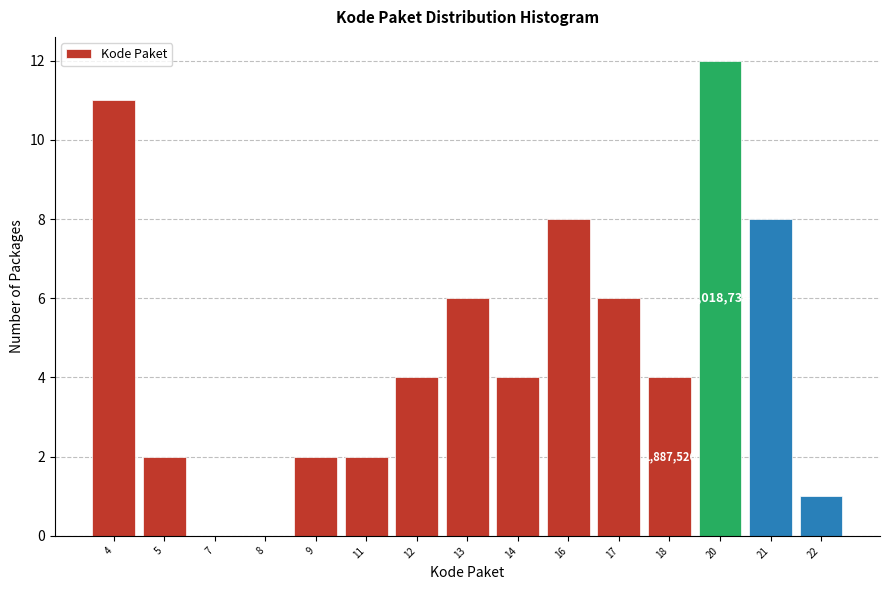

Reading left to right, transcribe all the data shown in this chart.

4=11	5=2	7=0	8=0	9=2	11=2	12=4	13=6	14=4	16=8	17=6	18=4	20=12	21=8	22=1